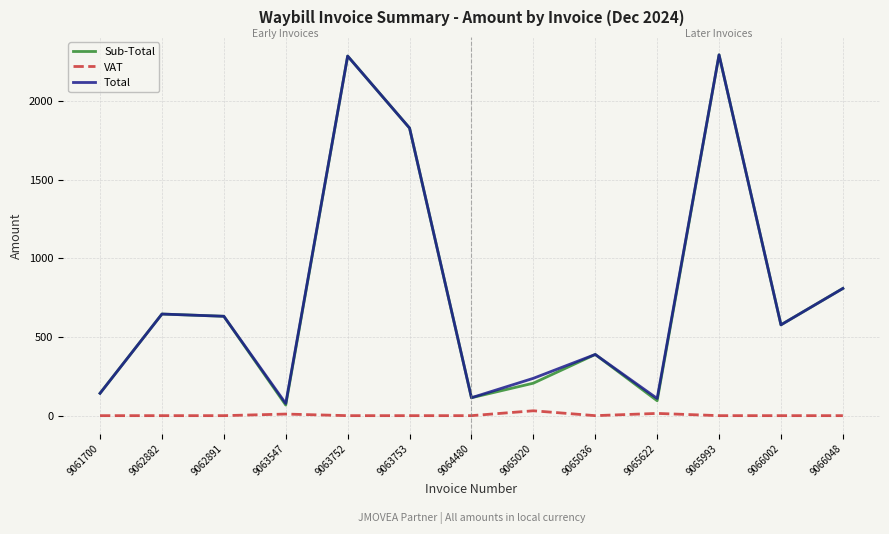

What is the spread (max minus min) of values at 9066048?

808.5